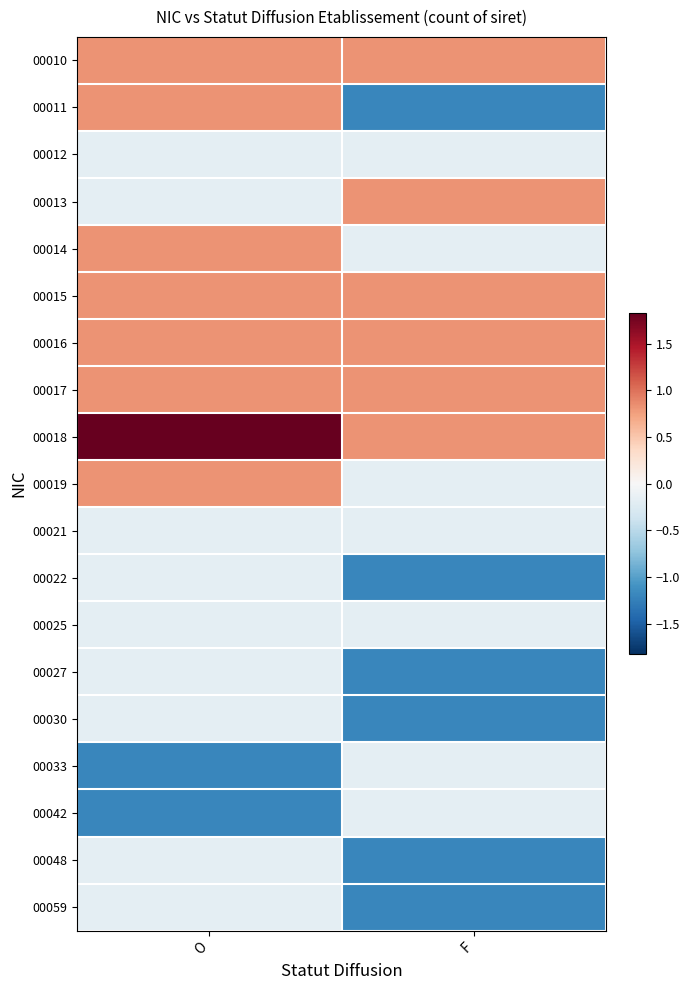

Reading left to right, extract all data points from this chart.

00010: O=0.8	F=0.8
00011: O=0.8	F=-1.2
00012: O=-0.2	F=-0.2
00013: O=-0.2	F=0.8
00014: O=0.8	F=-0.2
00015: O=0.8	F=0.8
00016: O=0.8	F=0.8
00017: O=0.8	F=0.8
00018: O=1.8	F=0.8
00019: O=0.8	F=-0.2
00021: O=-0.2	F=-0.2
00022: O=-0.2	F=-1.2
00025: O=-0.2	F=-0.2
00027: O=-0.2	F=-1.2
00030: O=-0.2	F=-1.2
00033: O=-1.2	F=-0.2
00042: O=-1.2	F=-0.2
00048: O=-0.2	F=-1.2
00059: O=-0.2	F=-1.2